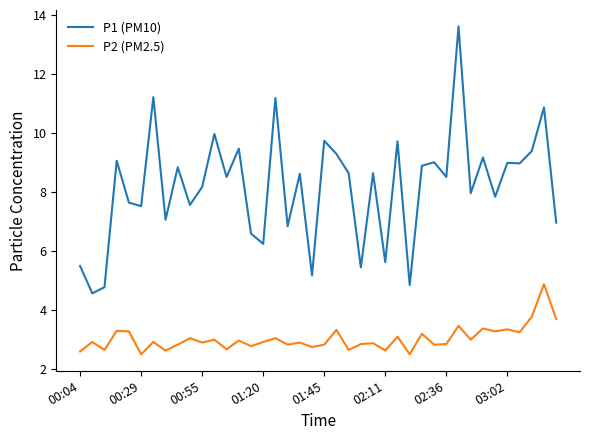

Which series has the widest spread of values?

P1 (PM10)